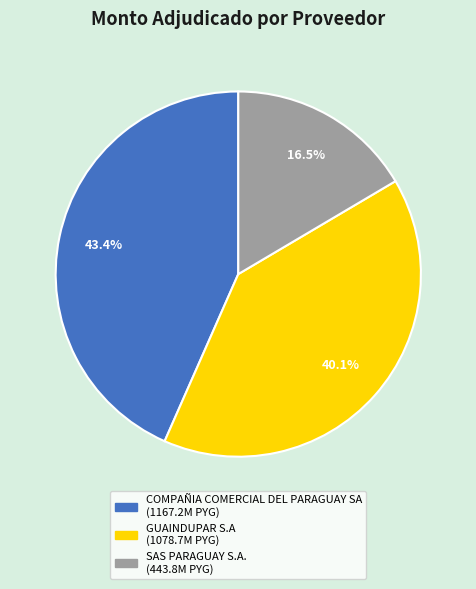

Count the number of slices in the pie.

3